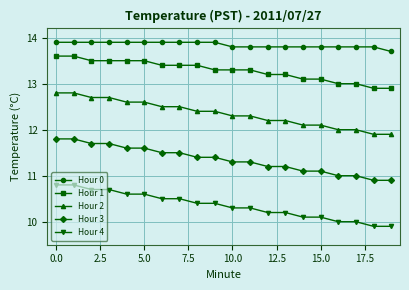

At how many categories does at least one series exceed 13?

20